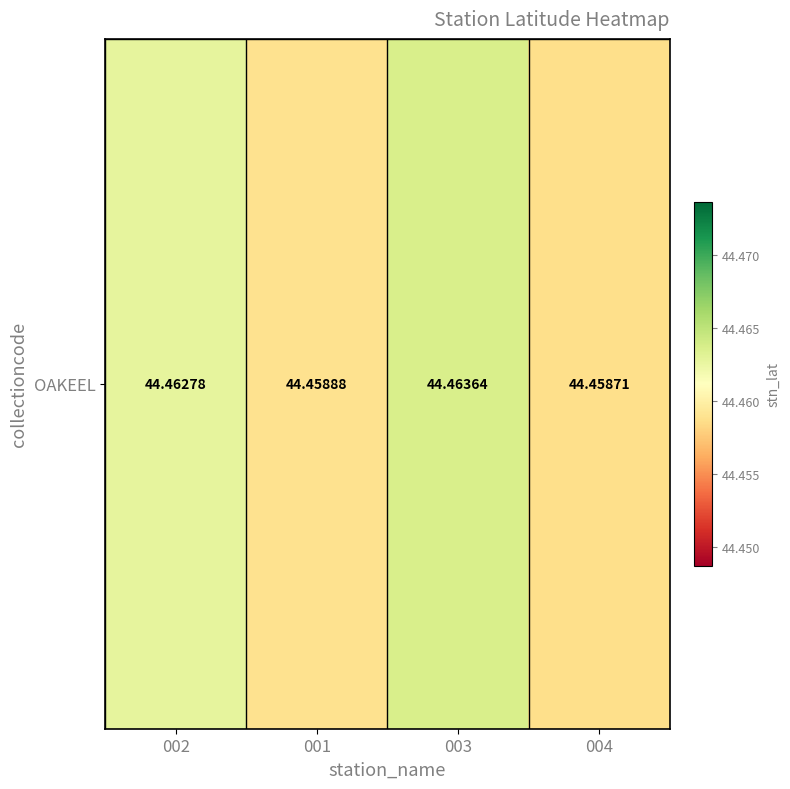

List the labels in order of value, smallest first.

004, 001, 002, 003